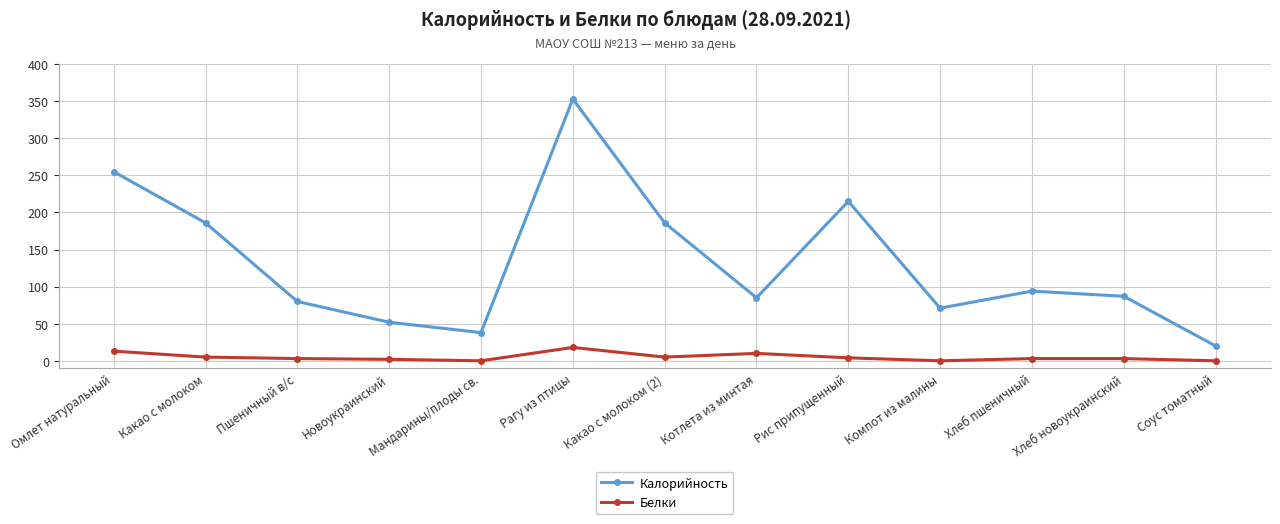

Count the number of categories in the chart.

13